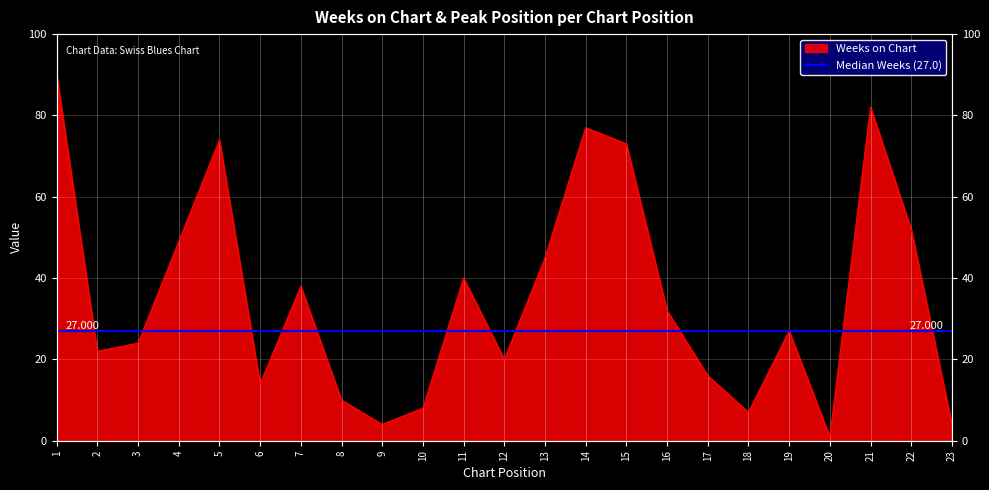

How many values are below 27?

11